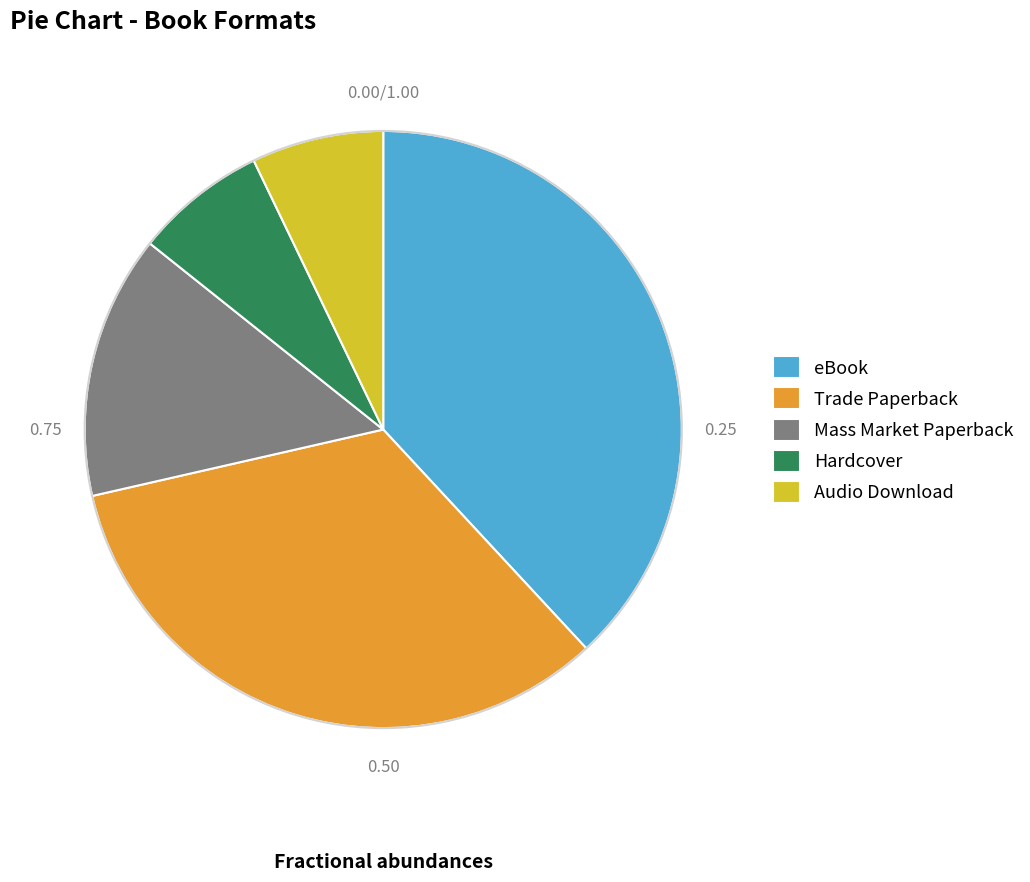

How many slices are in this pie chart?

5